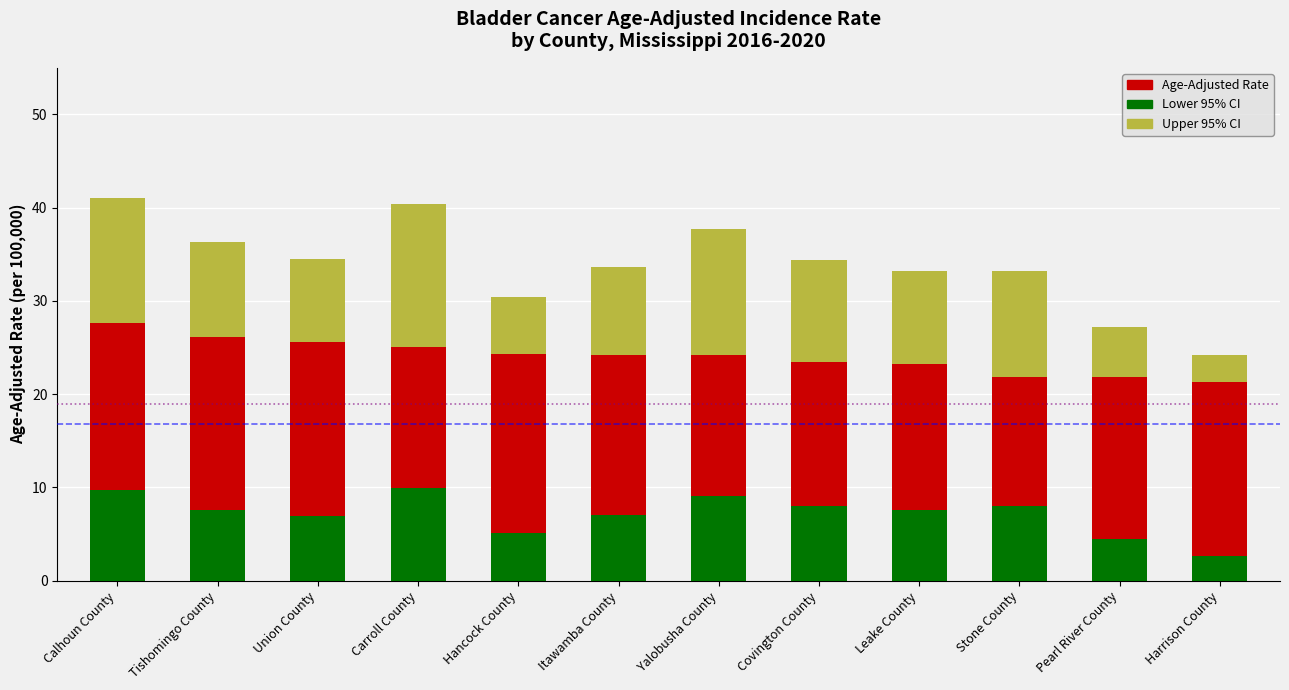

Reading left to right, transcribe all the data shown in this chart.

Age-Adjusted Rate: 27.6	26.1	25.6	25.1	24.3	24.2	24.2	23.5	23.2	21.8	21.8	21.3
Lower 95% CI (offset): 9.7	7.6	6.9	9.9	5.1	7.1	9.1	8.0	7.6	8.0	4.5	2.6
Upper 95% CI (offset): 13.4	10.2	8.9	15.3	6.1	9.4	13.5	10.9	10.0	11.4	5.4	2.9